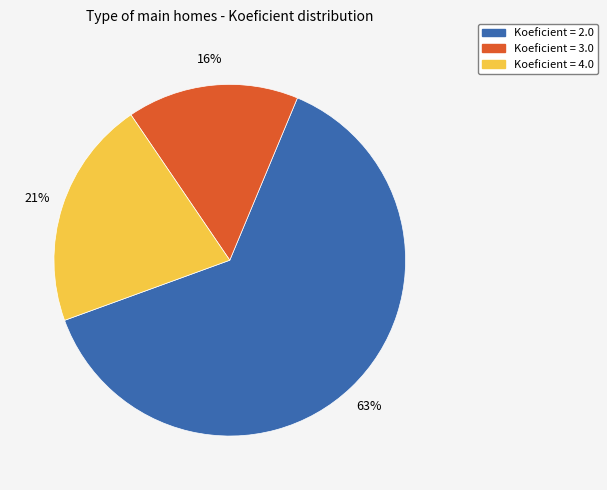

Between Koeficient = 2.0 and Koeficient = 3.0, which is larger?

Koeficient = 2.0